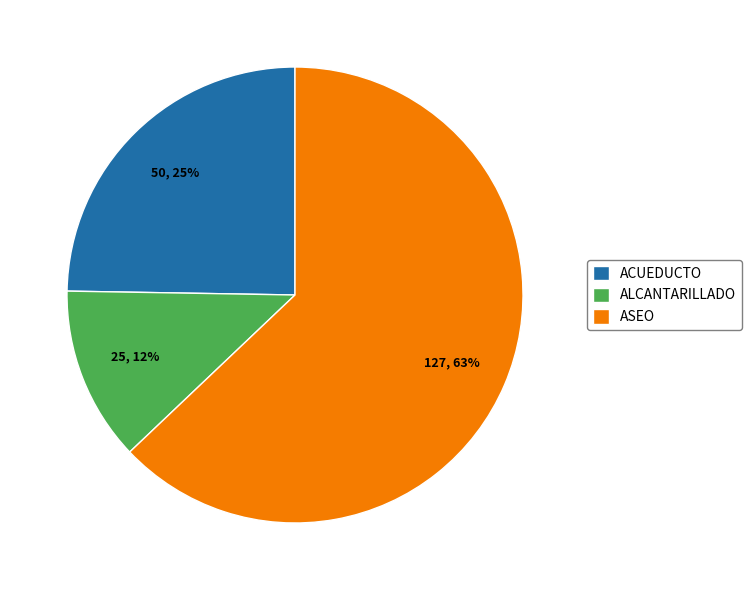

Does any single category account for the majority?

Yes